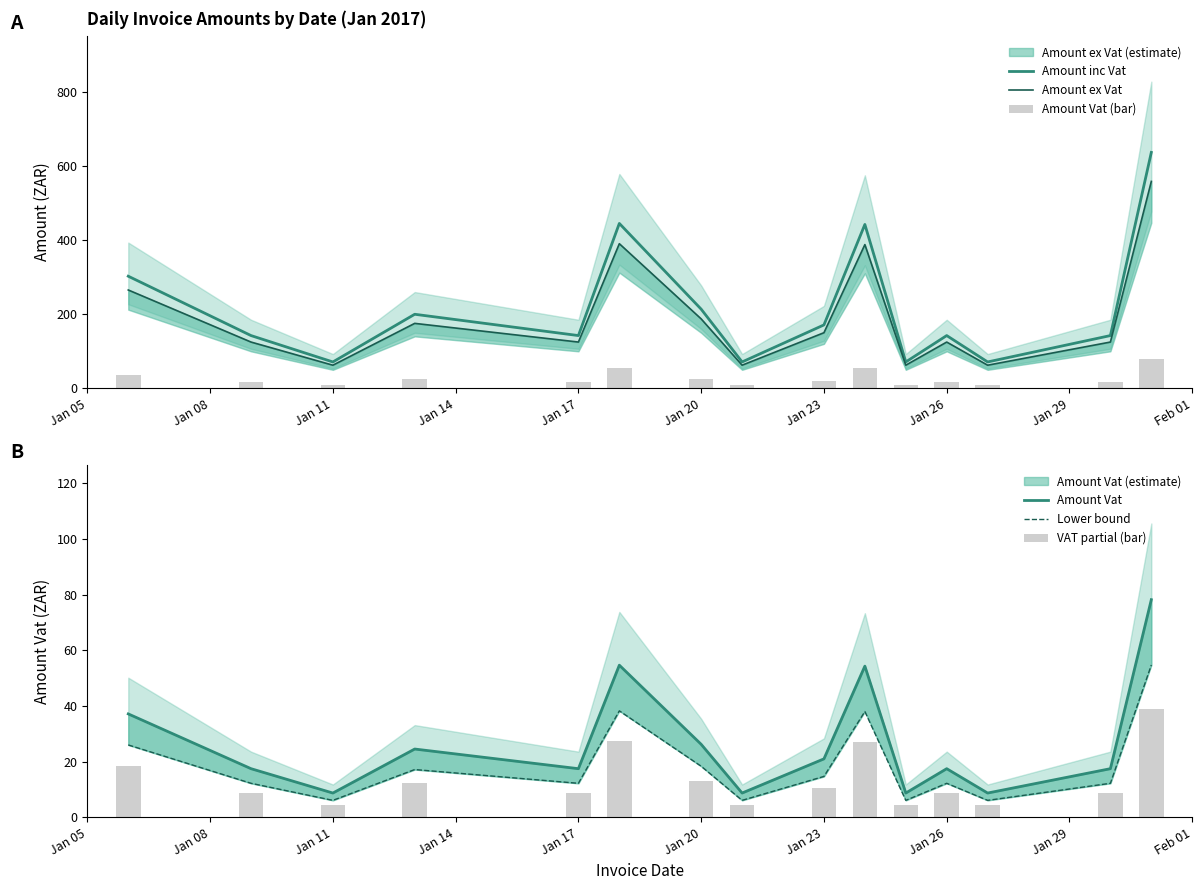

The value of Amount Vat at Jan 11 is 14.9. True or false?

False